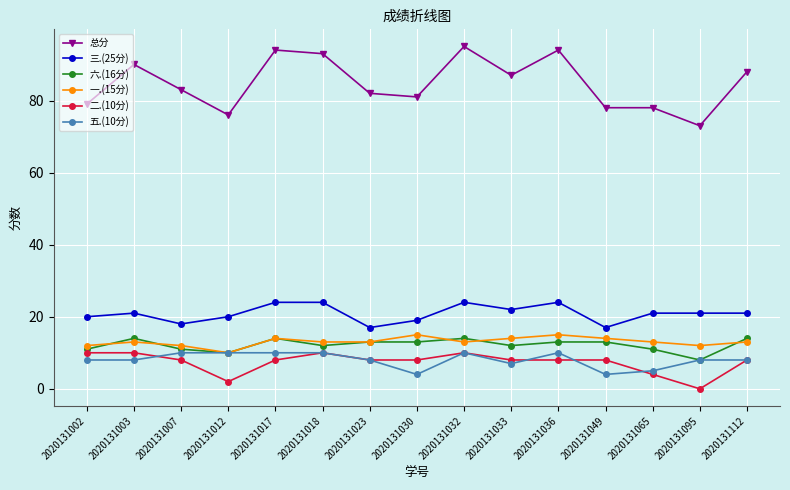

Where is the first local maximum for 总分?

2020131003